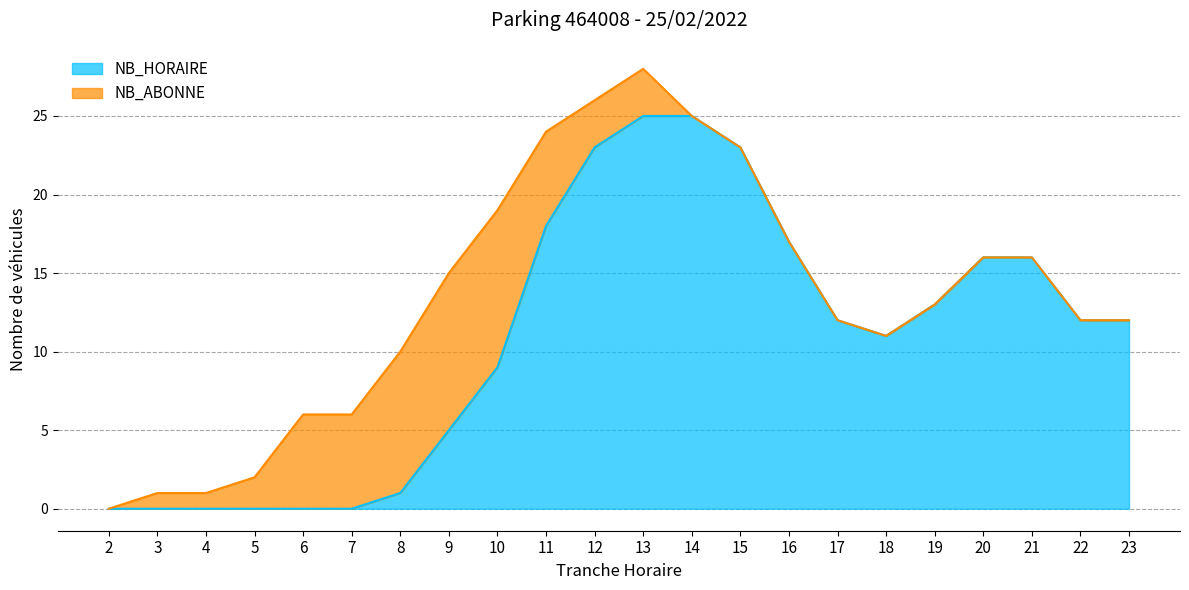

What is the difference between the maximum and minimum values?

25